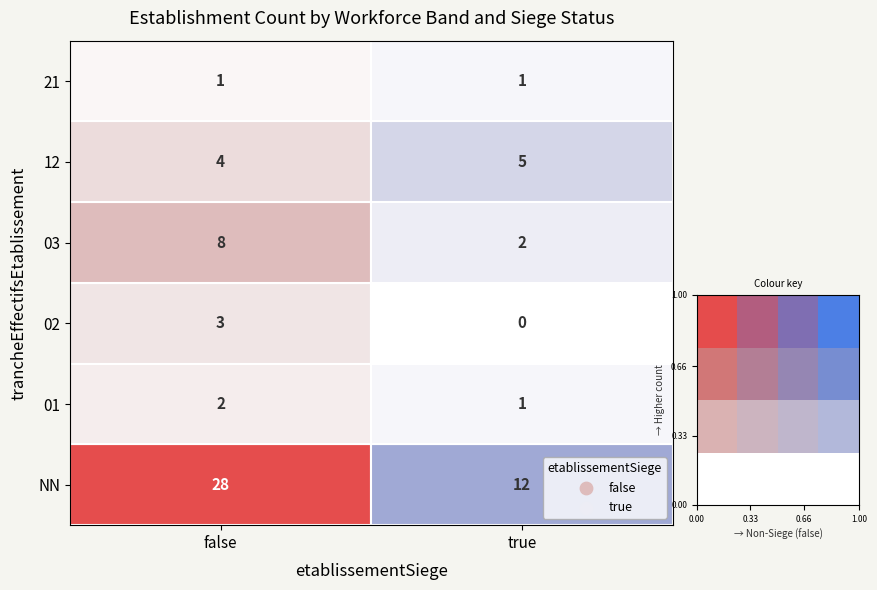

The value of false at NN is 6. True or false?

False